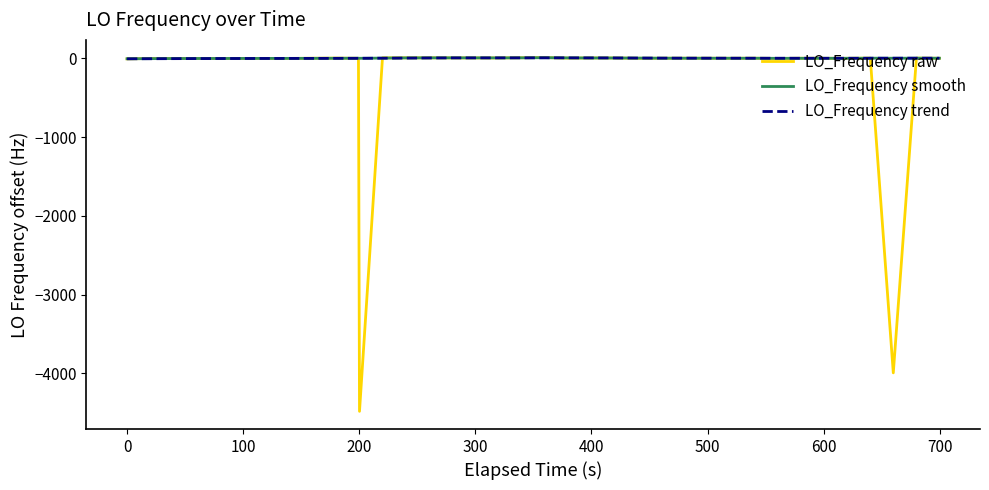

How many values in the LO_Frequency trend series are below 0?

18